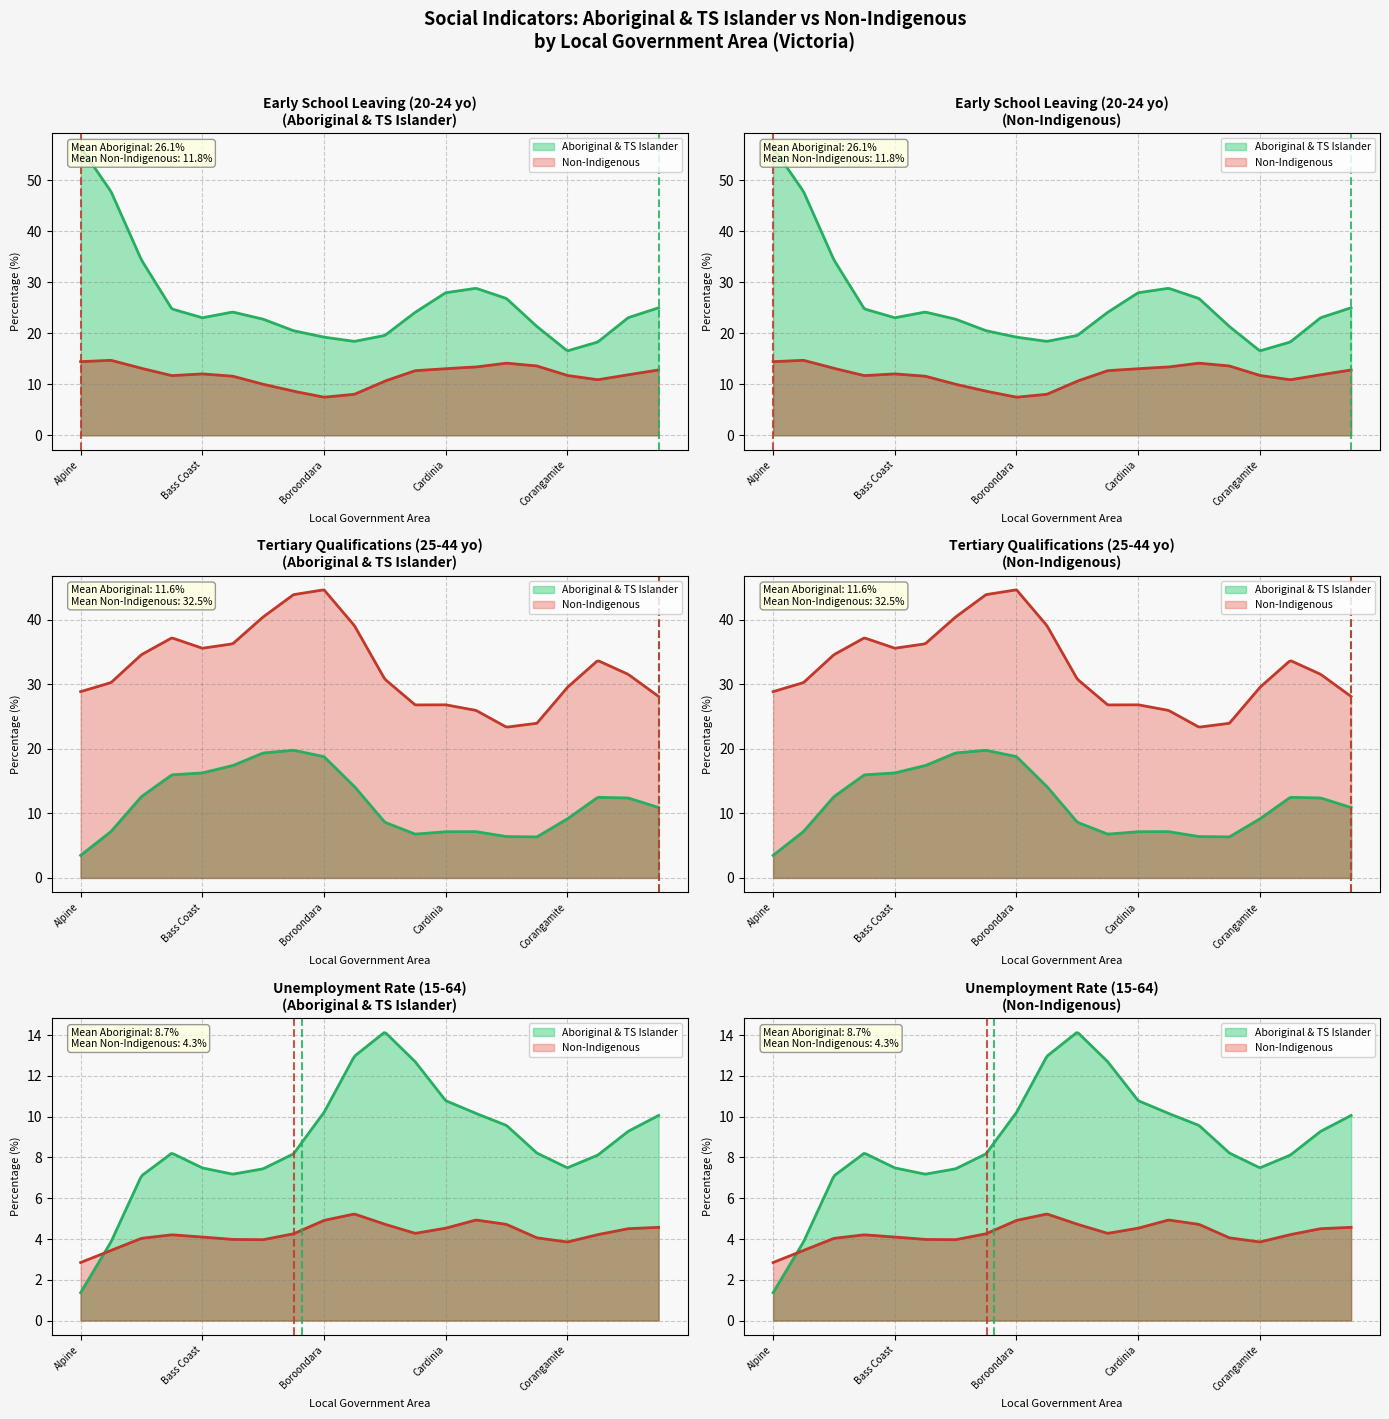

What is the difference between the Tertiary Qualifications - Aboriginal values at East Gippsland and Brimbank?

6.0